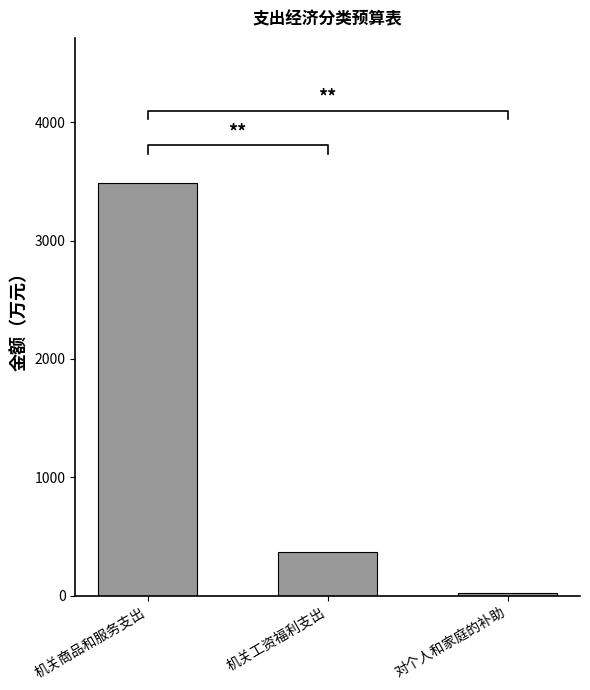

What is the smallest value displayed?

22.4